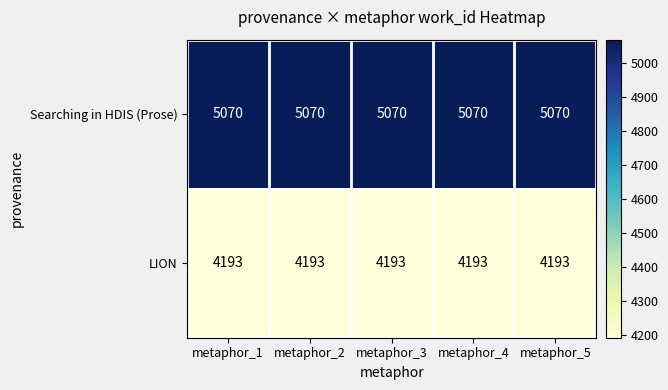

Rank the series by their average value, from lowest to highest.

LION, Searching in HDIS (Prose)